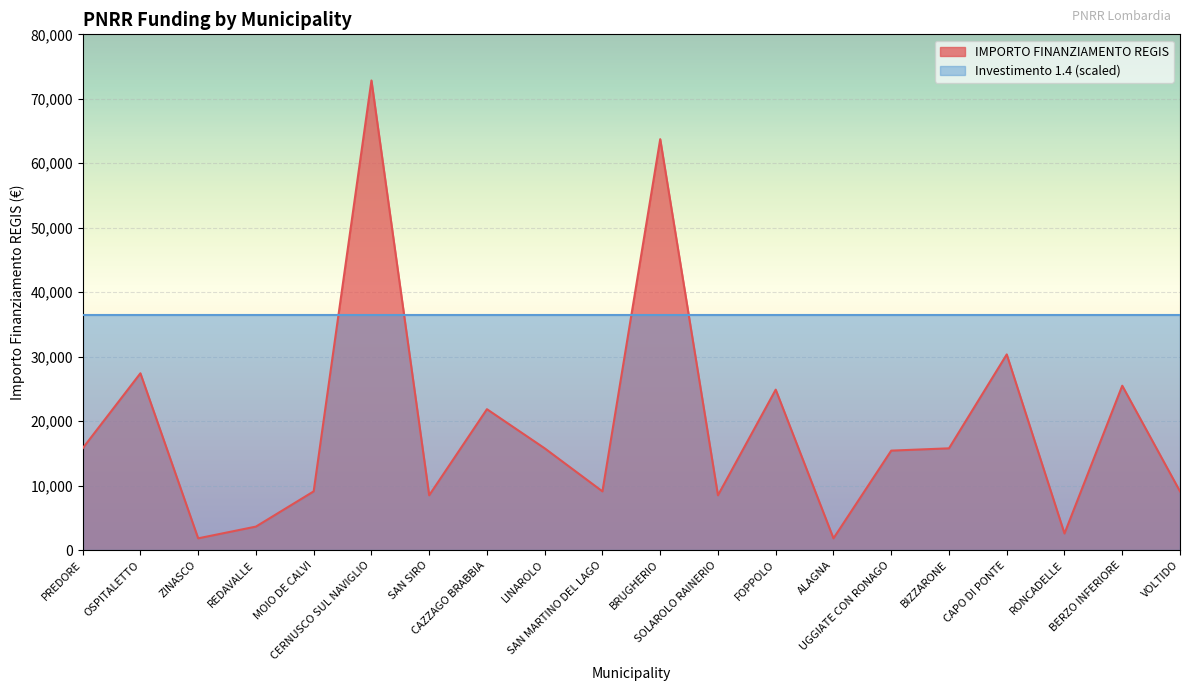

Where is the first local maximum?

OSPITALETTO